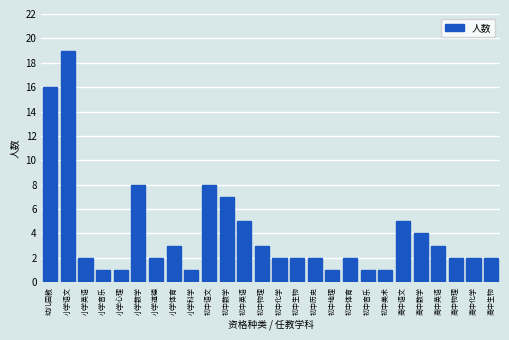

Reading left to right, transcribe all the data shown in this chart.

16	19	2	1	1	8	2	3	1	8	7	5	3	2	2	2	1	2	1	1	5	4	3	2	2	2